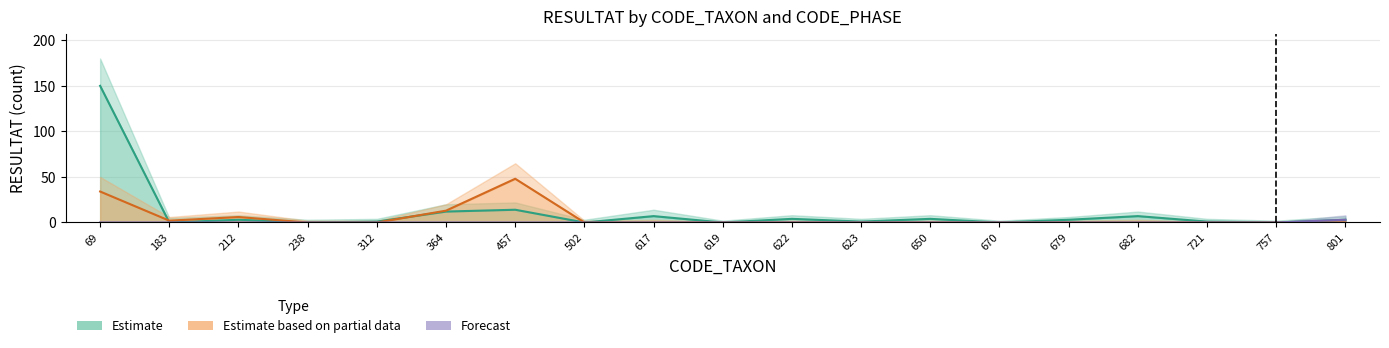

How many intersections are there between Phase A (Estimate) and Phase B (Partial)?

2